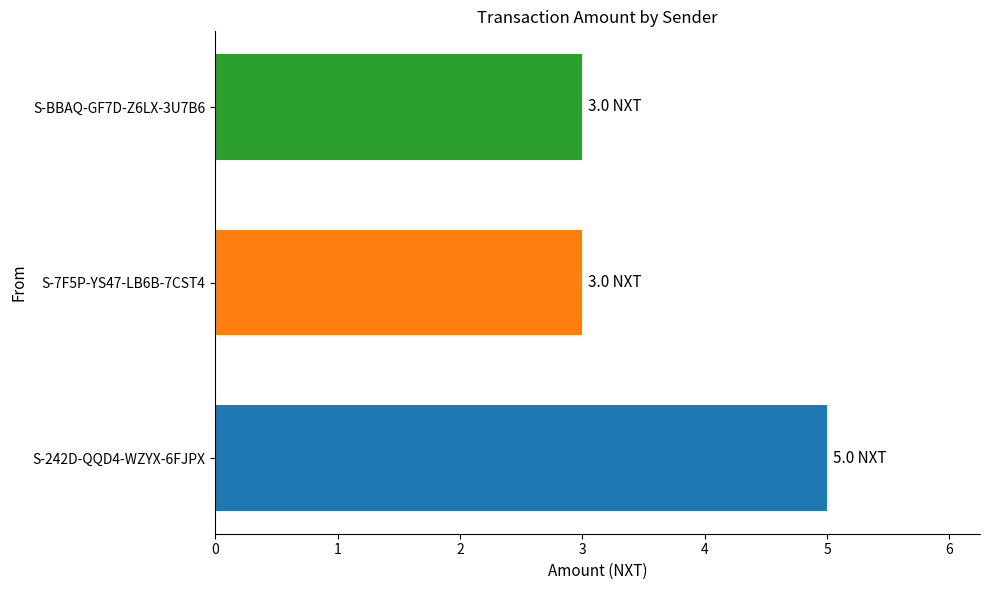

Reading bottom to top, what are all the values shown in this chart?

S-242D-QQD4-WZYX-6FJPX=5	S-7F5P-YS47-LB6B-7CST4=3	S-BBAQ-GF7D-Z6LX-3U7B6=3